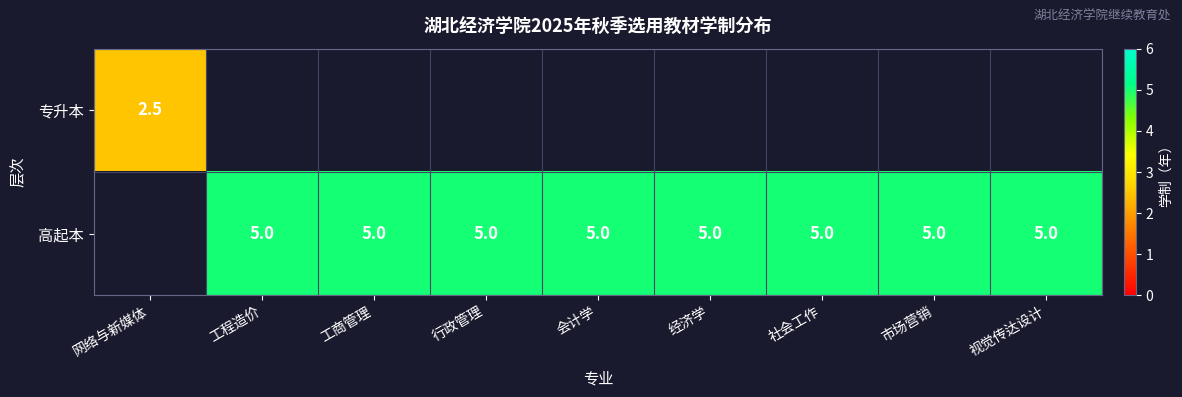

At how many categories does at least one series exceed 3?

8